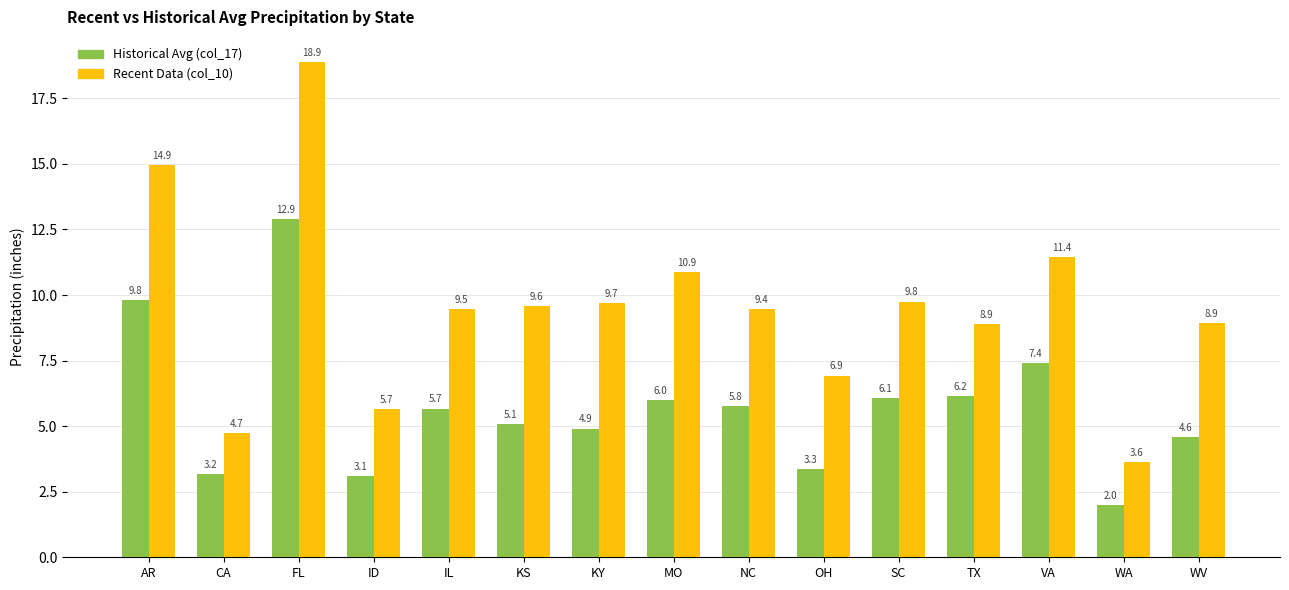

Which series has the largest range (max minus min)?

Recent Data (col_10)